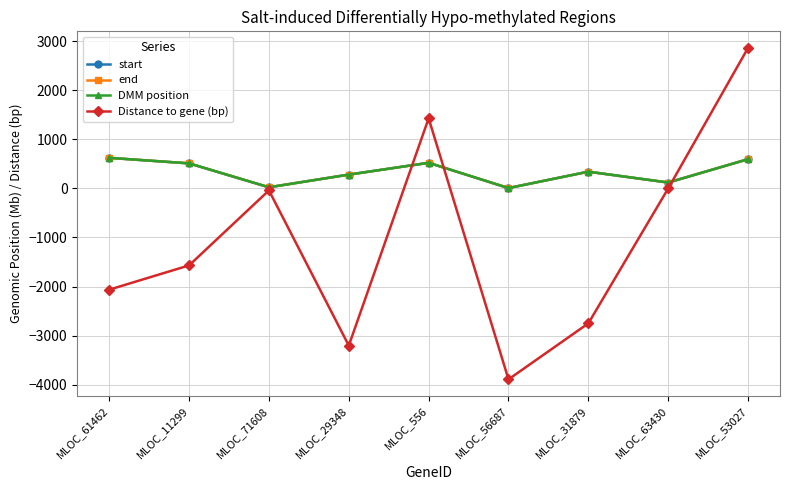

True or false: end has a value of 23.4 at MLOC_71608.

True